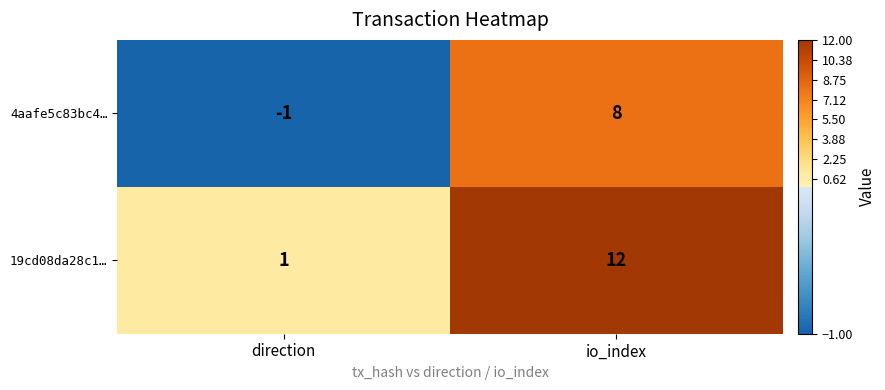

List the series in order of their overall mean, lowest first.

4aafe5c83bc4…, 19cd08da28c1…